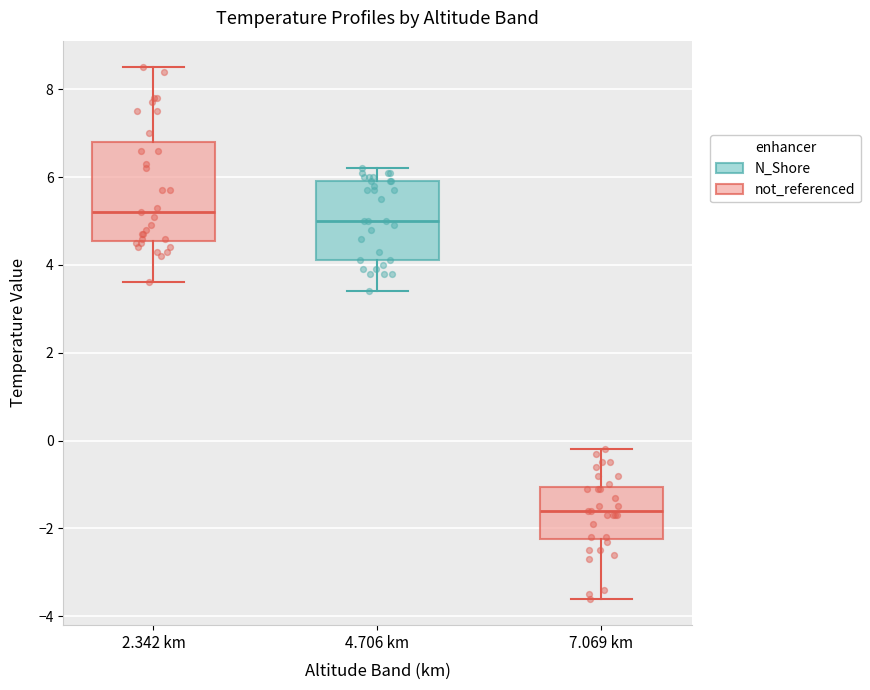

Reading left to right, transcribe this box plot: for each box, give where its median line is, the range the box spans, and where its two whiskers end, as read against the y-axis. The values are not printed on the chart, so give them approximately, as read against the axis.

2.342 km: median 5.2, box 4.6 to 6.8, whiskers 3.6 to 8.6
4.706 km: median 5.0, box 4.2 to 6.0, whiskers 3.4 to 6.2
7.069 km: median -1.6, box -2.2 to -1.0, whiskers -3.6 to -0.2